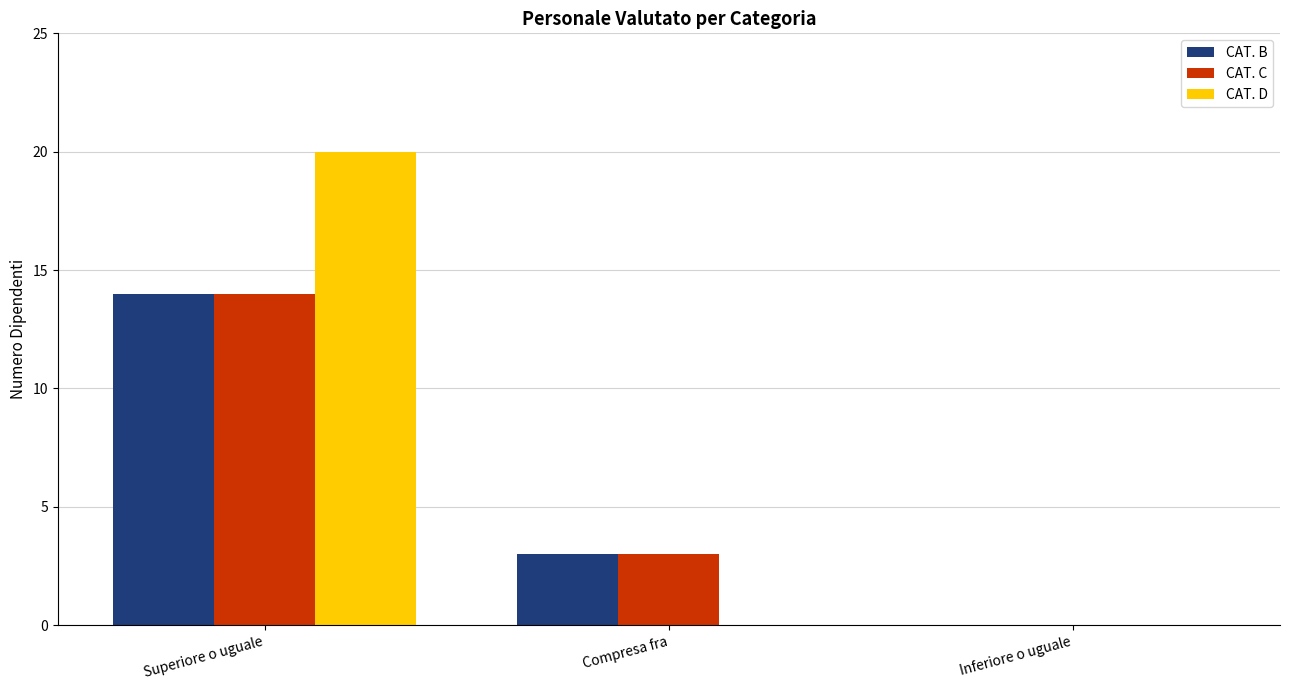

Reading left to right, extract all data points from this chart.

CAT. B: Superiore o uguale=14	Compresa fra=3	Inferiore o uguale=0
CAT. C: Superiore o uguale=14	Compresa fra=3	Inferiore o uguale=0
CAT. D: Superiore o uguale=20	Compresa fra=0	Inferiore o uguale=0